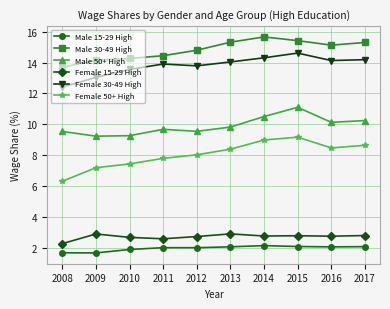

True or false: Male 50+ High and Female 30-49 High cross at least once.

False